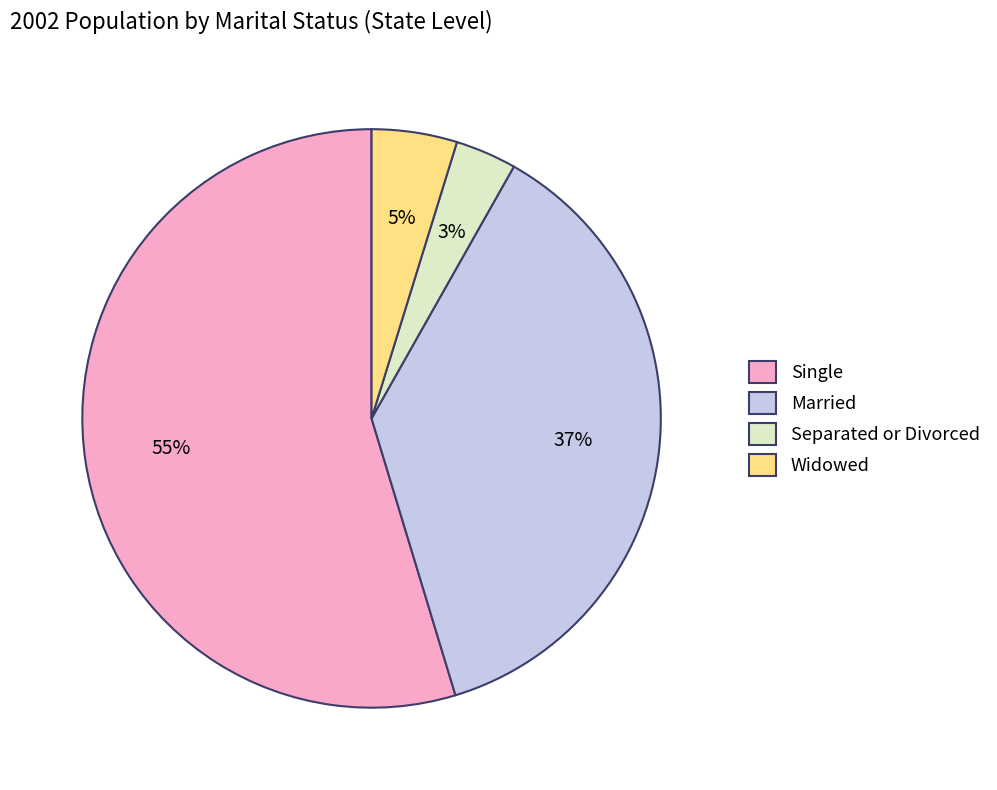

How many slices are in this pie chart?

4